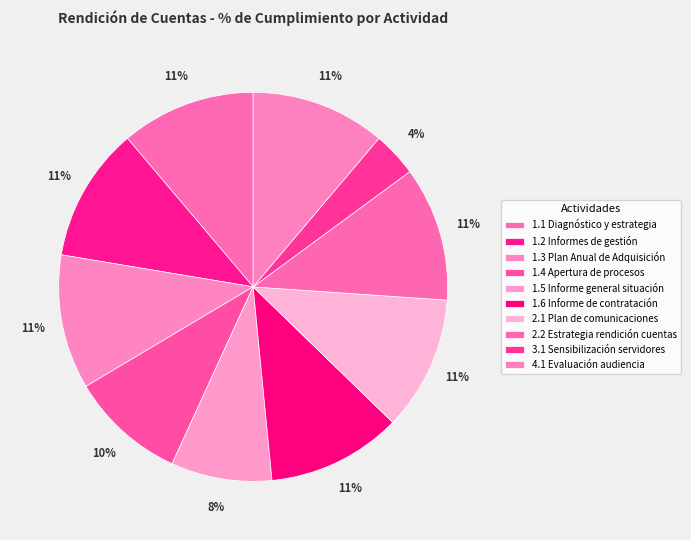

How many slices are in this pie chart?

10